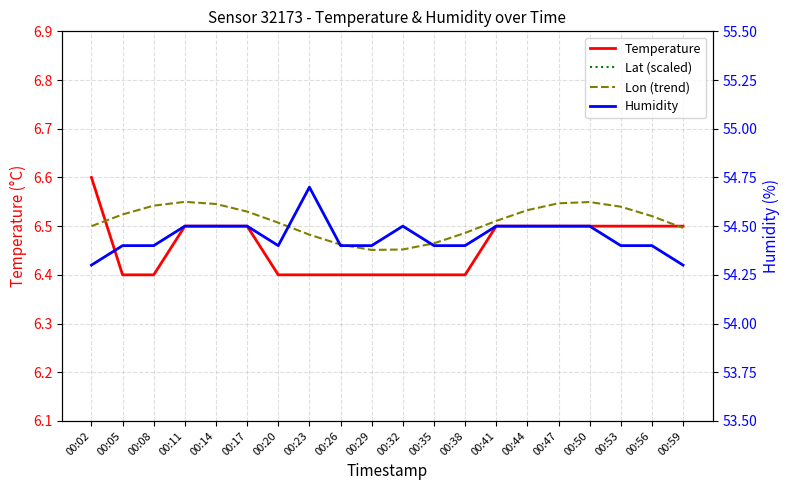

What is the difference between the second highest and minimum values in the Humidity series?

0.2